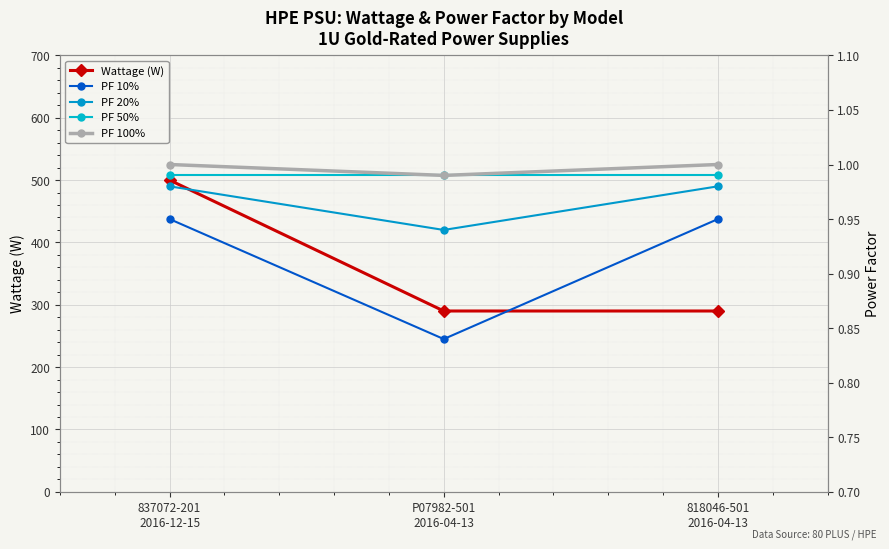

Which category has the lowest value across all series?

P07982-501
2016-04-13